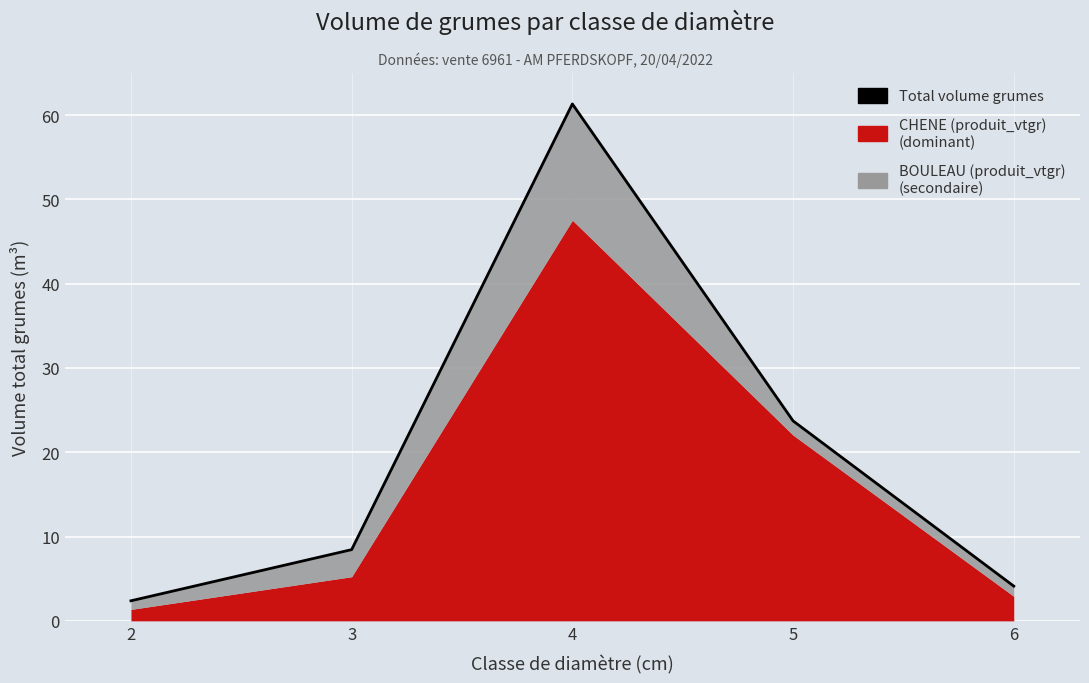

At which category does the data reach its first local peak?

4